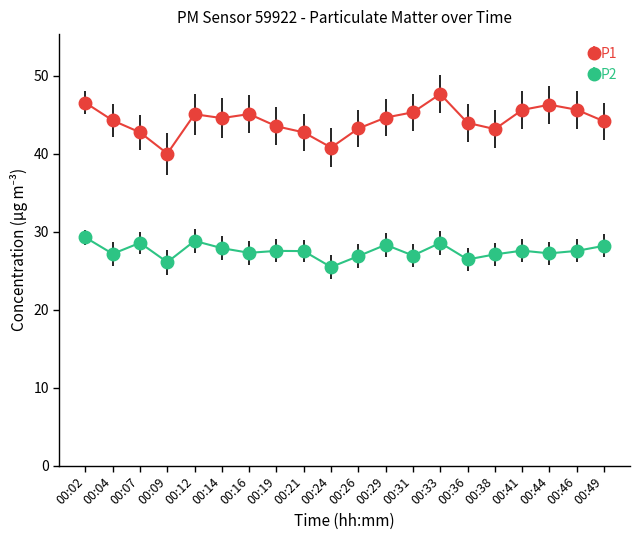

How many categories are shown in the chart?

20